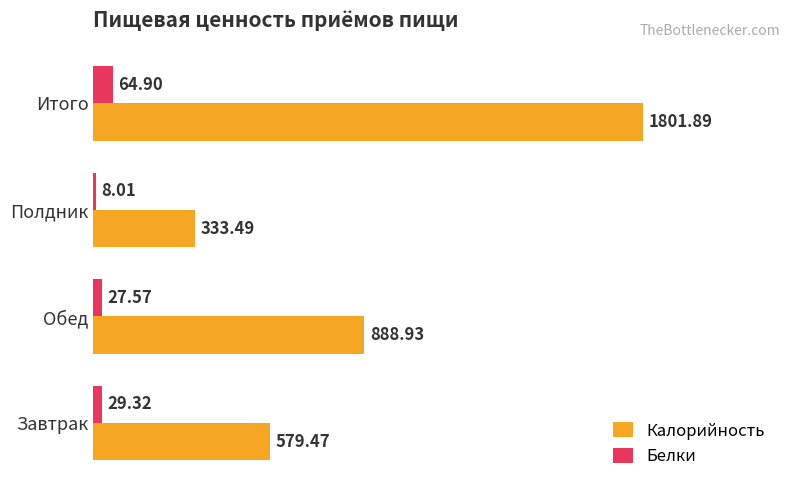

Which series has the largest range (max minus min)?

Калорийность